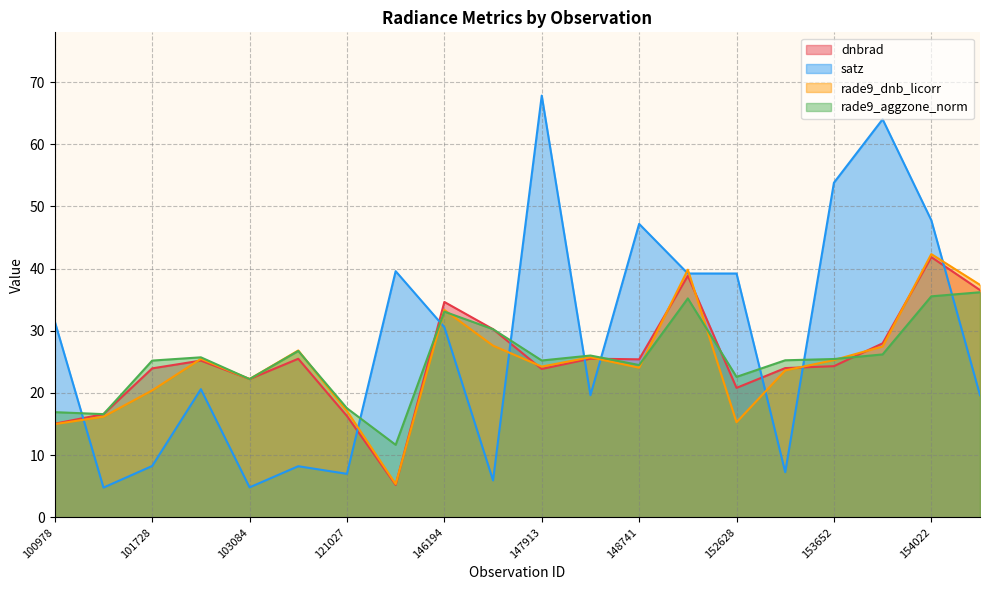

Reading left to right, extract all data points from this chart.

dnbrad: 100978=15.1	101102=16.6	101728=24.0	102352=25.2	103084=22.2	103686=25.5	121027=16.3	143430=5.2	146194=34.6	146385=30.3	147913=23.9	148334=25.5	148741=25.4	149722=38.8	152628=20.8	153371=24.0	153652=24.3	153840=28.0	154022=41.8	154213=36.5
satz: 100978=31.5	101102=4.8	101728=8.3	102352=20.6	103084=4.8	103686=8.2	121027=7.0	143430=39.6	146194=30.6	146385=5.9	147913=67.8	148334=19.6	148741=47.2	149722=39.2	152628=39.2	153371=7.3	153652=53.8	153840=64.0	154022=47.8	154213=19.6
rade9_dnb_licorr: 100978=15.0	101102=16.2	101728=20.4	102352=25.5	103084=22.2	103686=26.8	121027=17.1	143430=5.4	146194=33.4	146385=27.6	147913=24.2	148334=25.7	148741=24.1	149722=39.8	152628=15.3	153371=23.6	153652=25.3	153840=27.5	154022=42.3	154213=37.4
rade9_aggzone_norm: 100978=16.9	101102=16.6	101728=25.2	102352=25.7	103084=22.2	103686=26.8	121027=17.5	143430=11.7	146194=33.1	146385=30.3	147913=25.2	148334=26.0	148741=24.5	149722=35.2	152628=22.6	153371=25.3	153652=25.5	153840=26.2	154022=35.5	154213=36.2